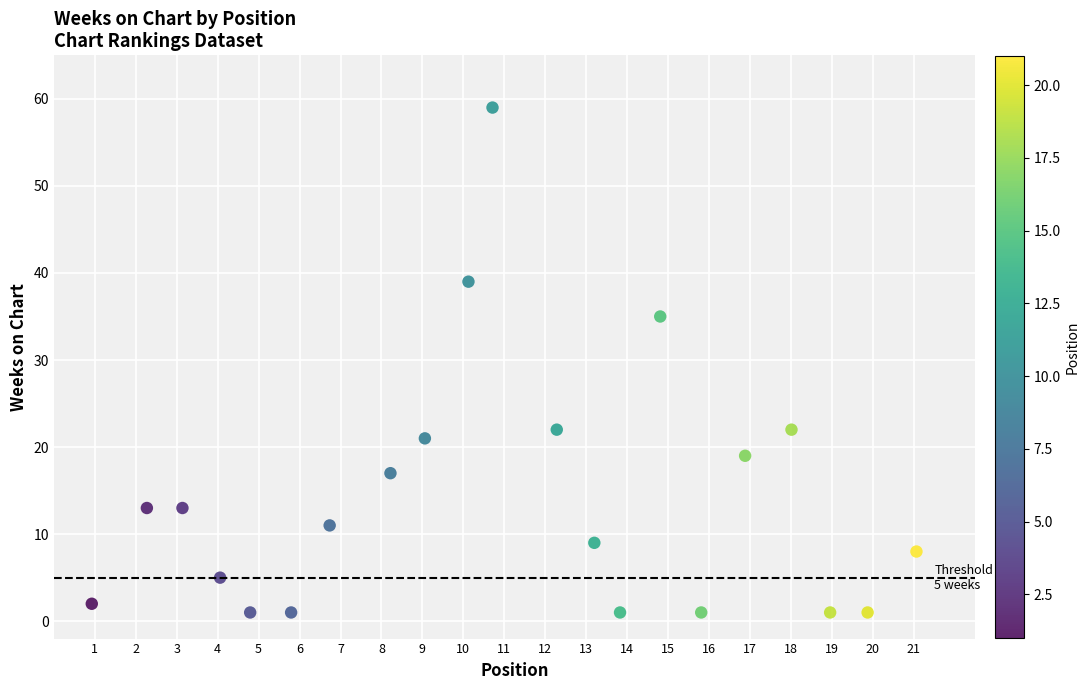

What Y value in the scatter plot is closest to 30?

35